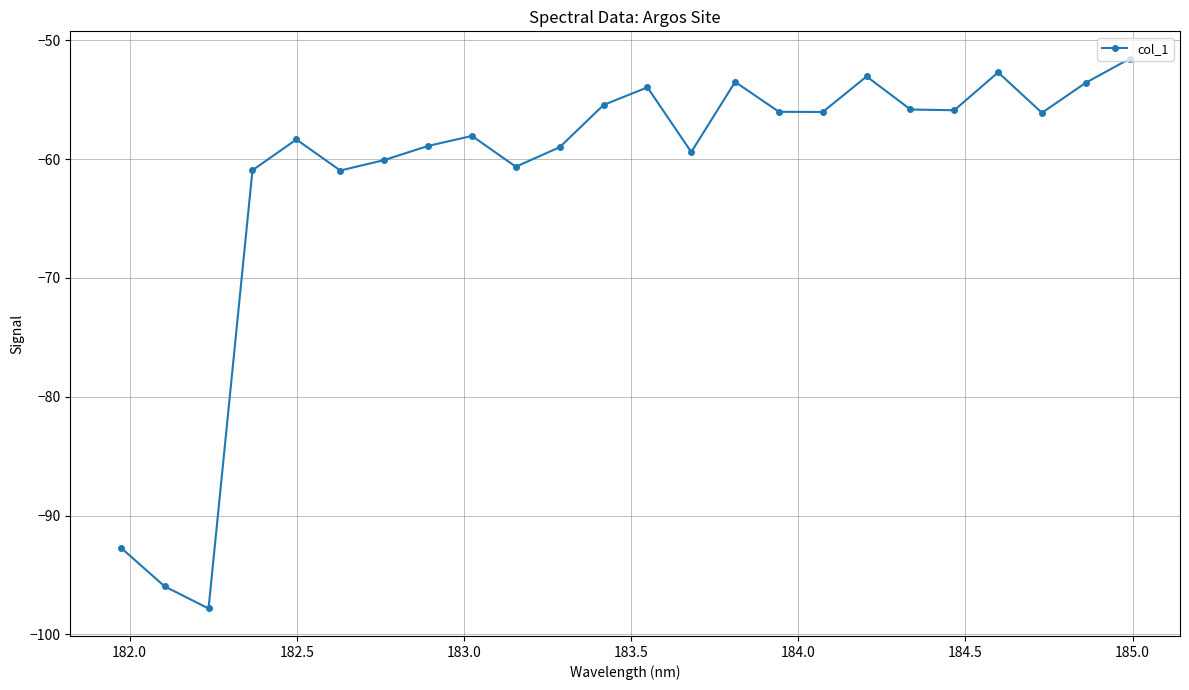

Does the chart have visible grid lines?

Yes